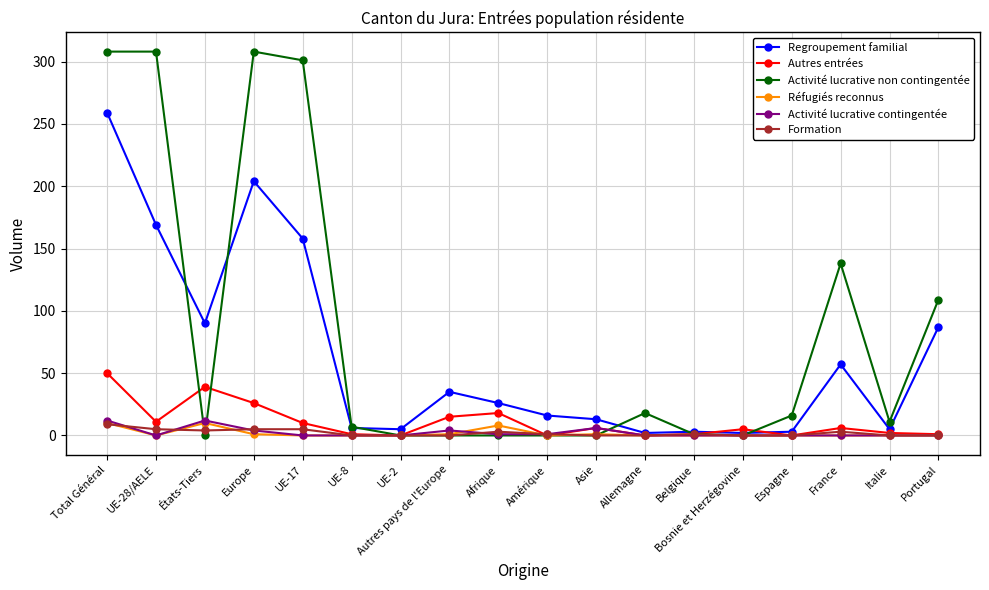

Count the number of categories in the chart.

18